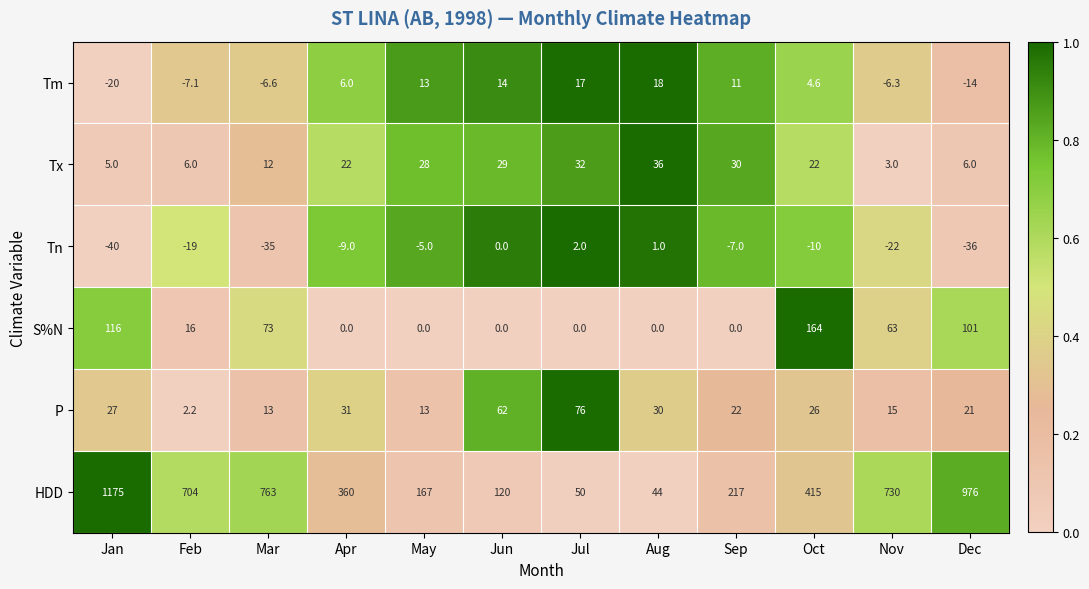

The Tm series shows 4.6 at Oct. True or false?

True